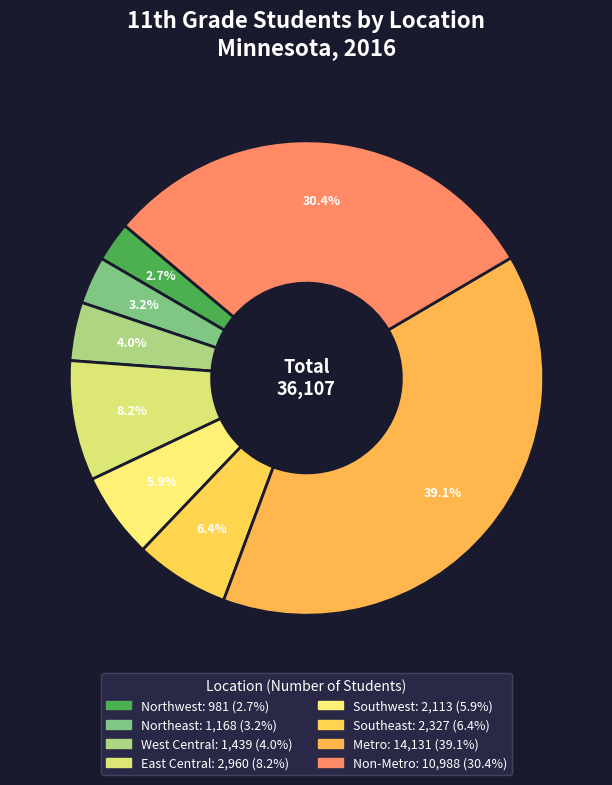

Does Non-Metro represent more than half of the total?

No